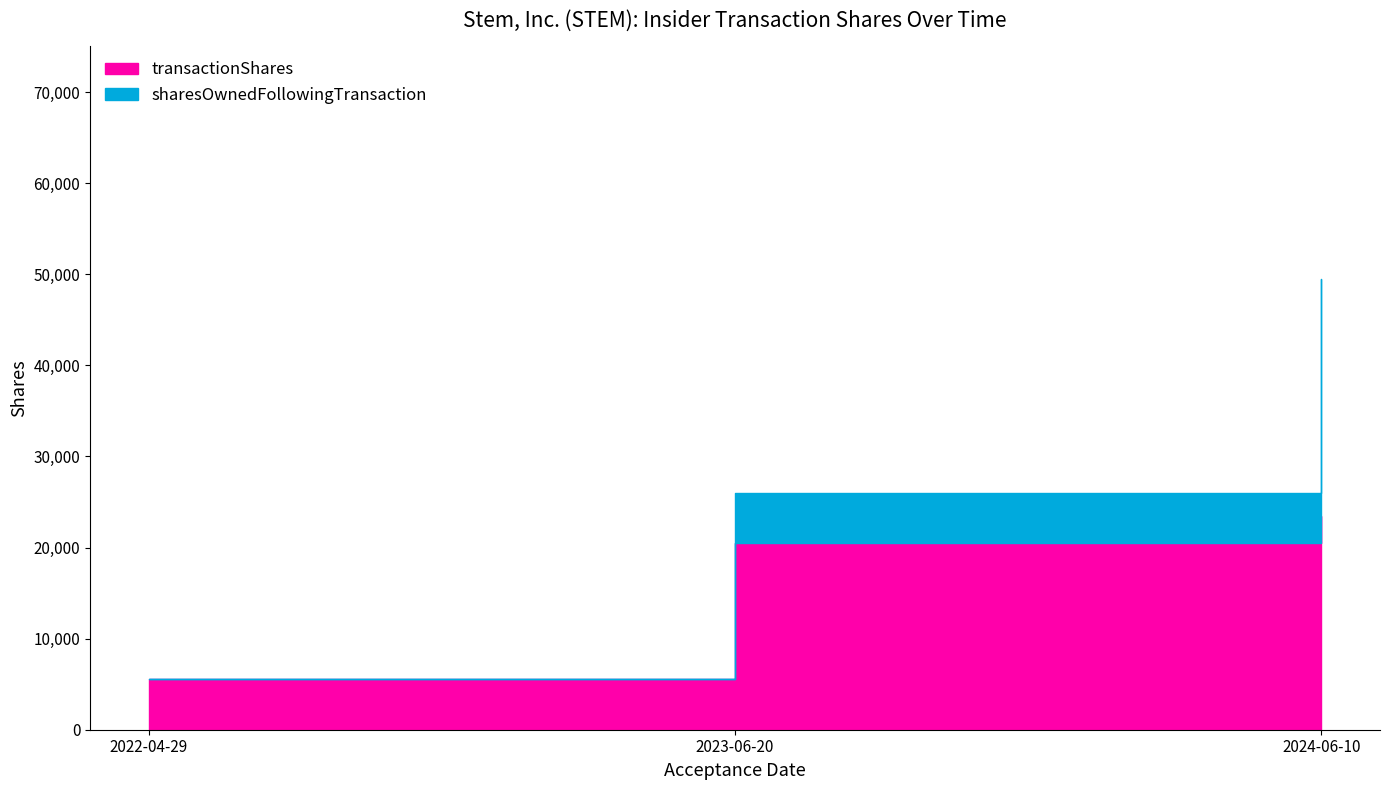

Reading left to right, extract all data points from this chart.

transactionShares: 5524	20498	23489
sharesOwnedFollowingTransaction: 5524	26022	49511